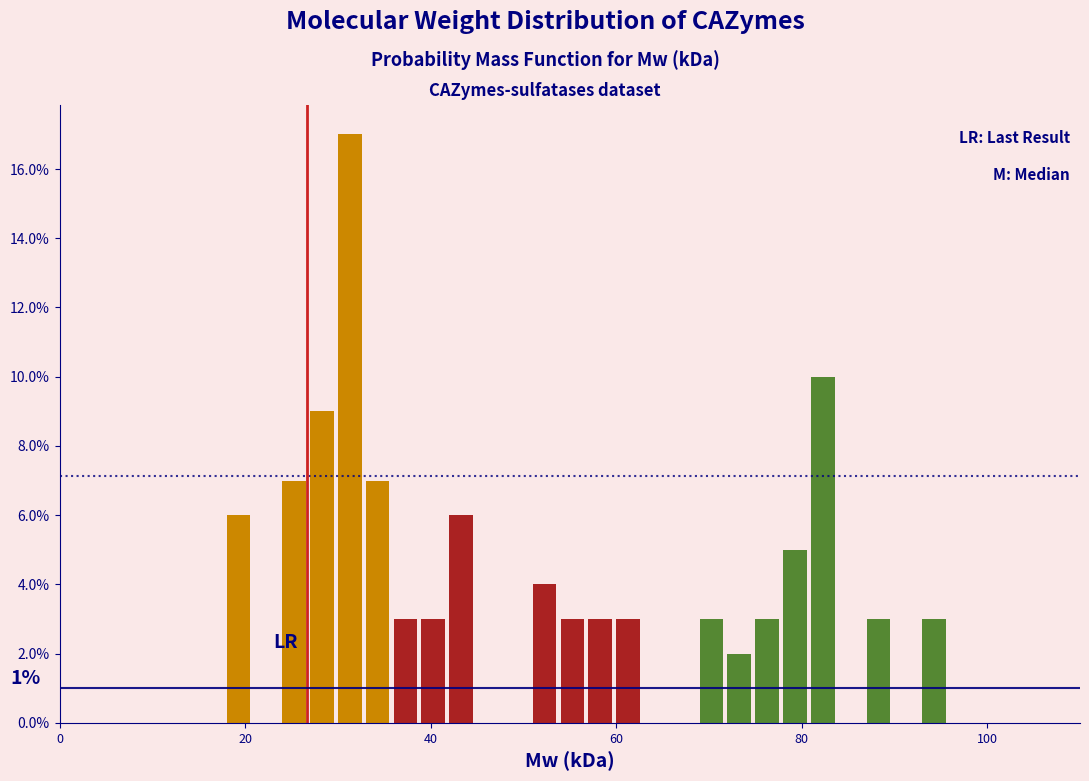

Read against the x-axis, roughly where is the centre of the tallest bar?

32